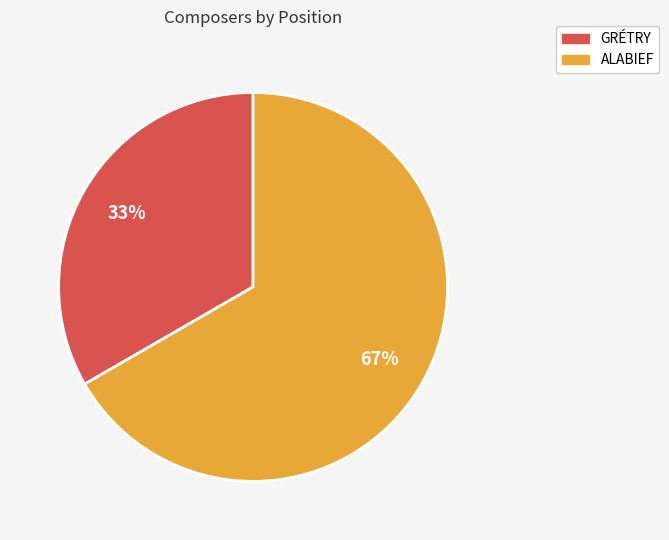

Is it true that GRÉTRY is 33% of the pie?

True